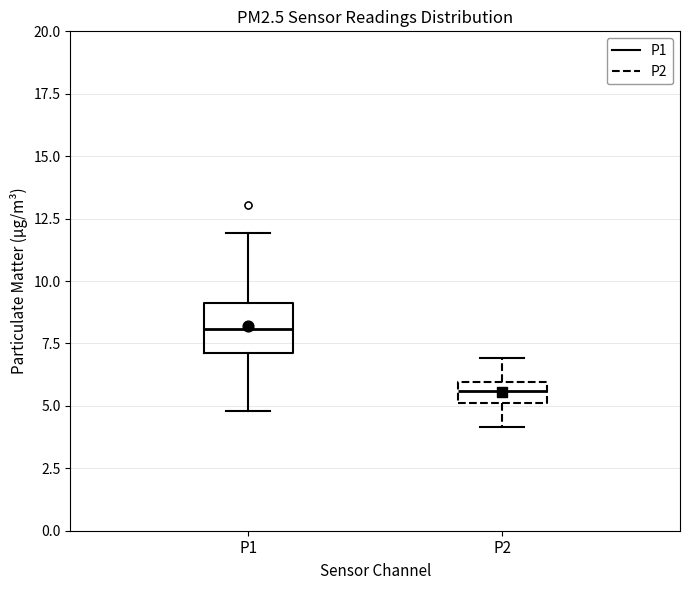

Reading left to right, read every box against the y-axis: the position of its median line, the range the box covers, and the ends of its whiskers. The values are not printed on the chart, so give them approximately, as read against the axis.

P1: median 8.0, box 7.0 to 9.0, whiskers 5.0 to 12.0
P2: median 5.5, box 5.0 to 6.0, whiskers 4.0 to 7.0